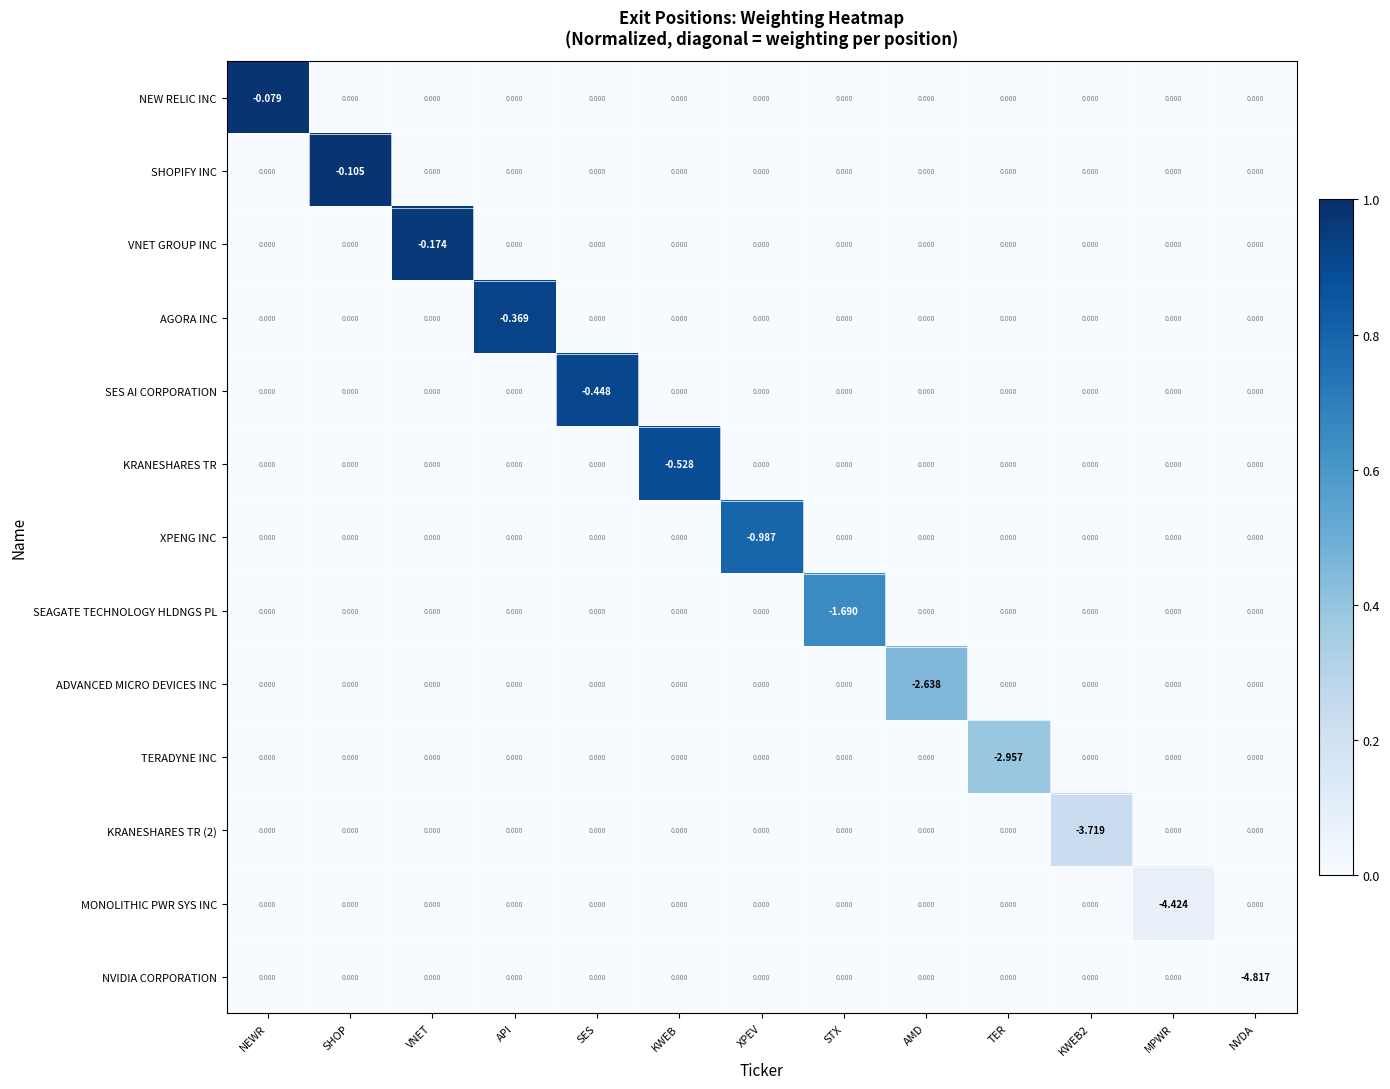

Which series has the widest spread of values?

NVIDIA CORPORATION